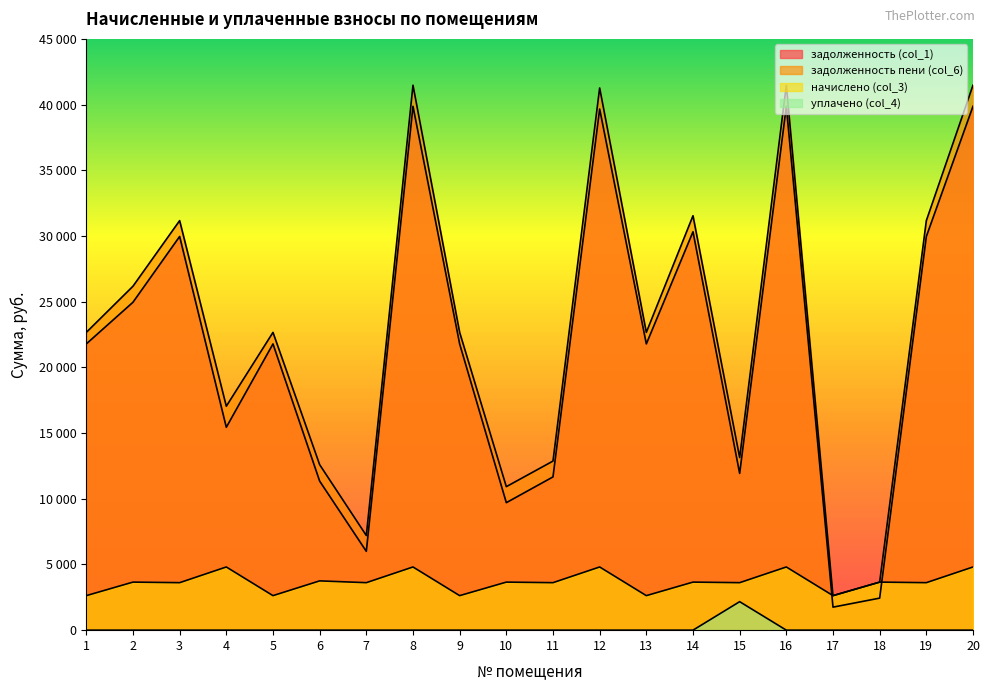

Does the chart display data point markers on the line(s)?

No